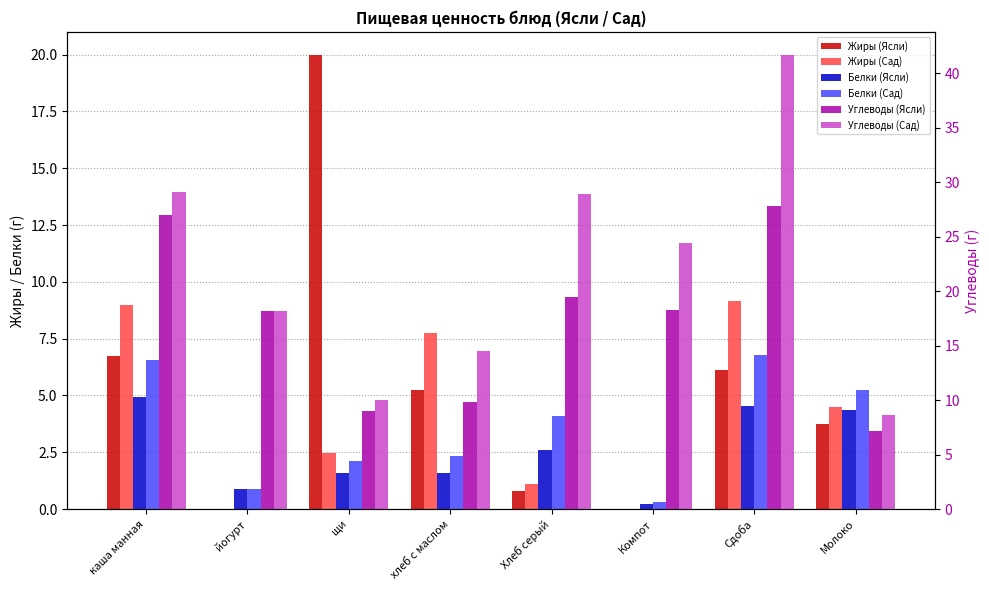

List the series in order of their peak value, highest first.

Углеводы (Сад), Углеводы (Ясли), Жиры (Ясли), Жиры (Сад), Белки (Сад), Белки (Ясли)